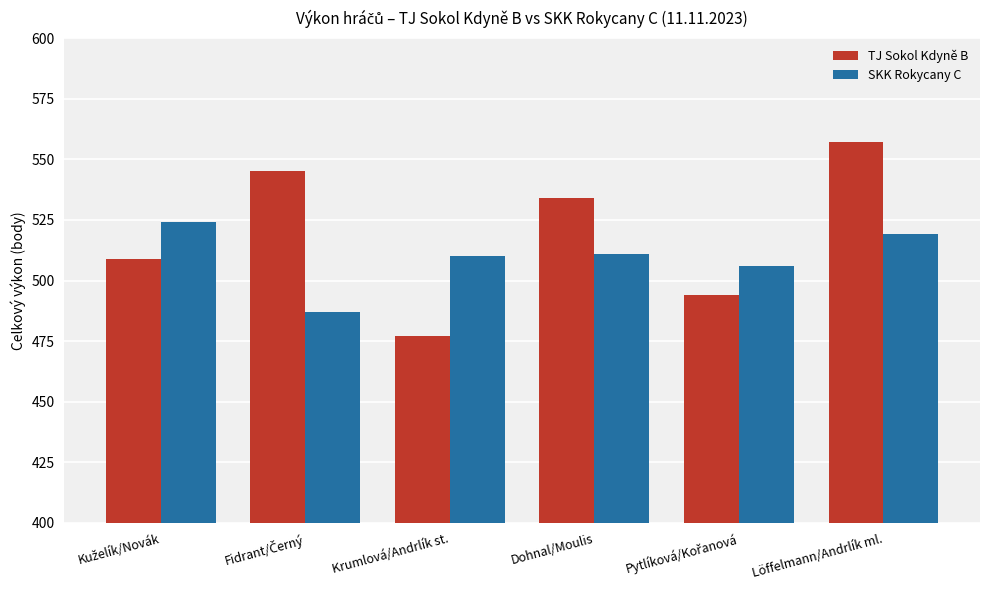

What is the greatest value displayed?

557